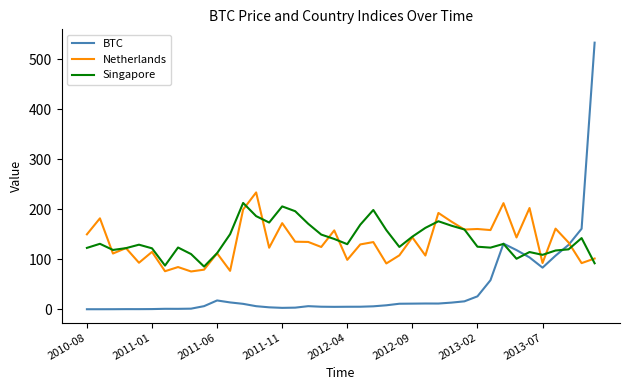

What is the difference between the maximum and minimum values in the Netherlands series?

158.1